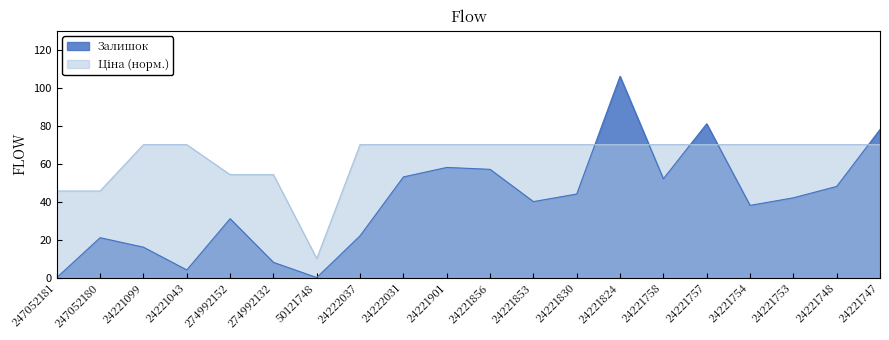

True or false: Ціна has more than 0 interior local peaks.

False